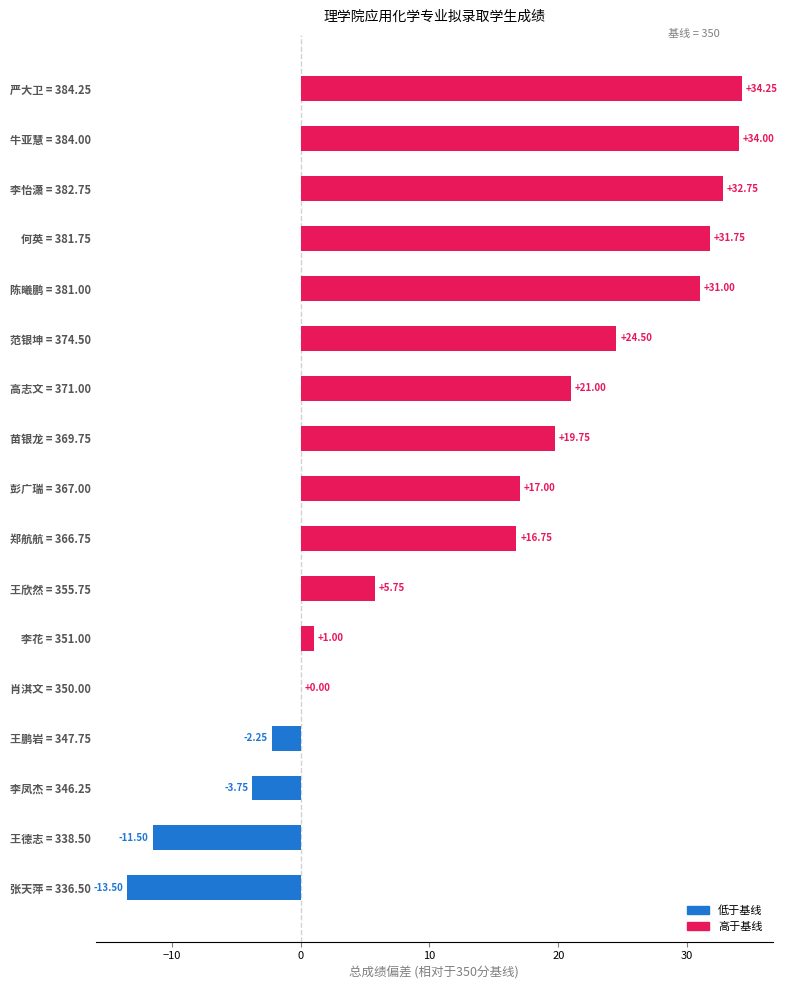

Approximately how many times larger is the value at 苗银龙 = 369.75 compared to 陈曦鹏 = 381.00?

0.6